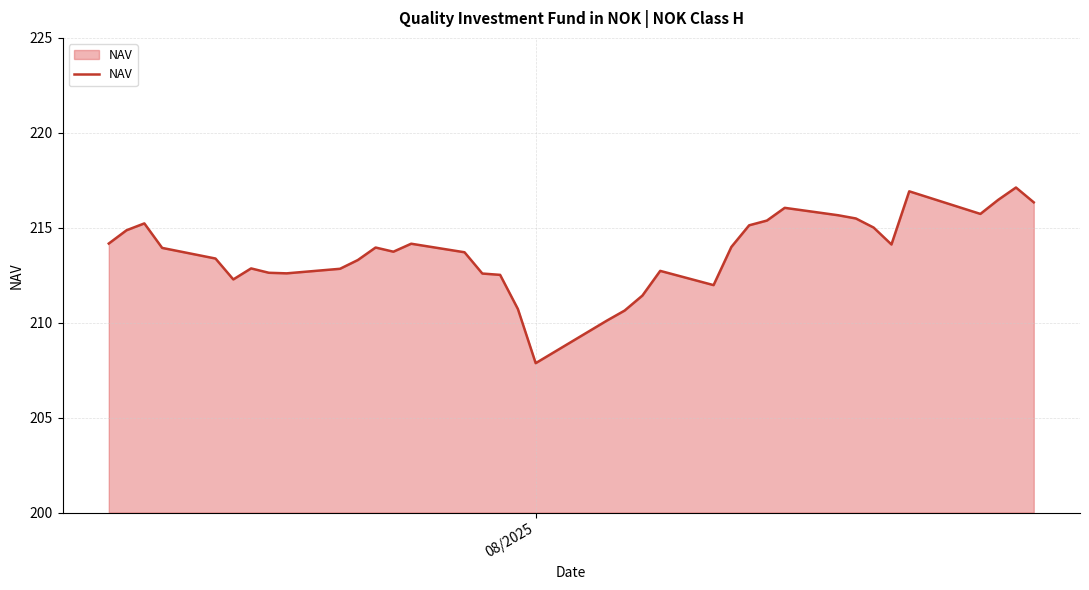

Count the number of categories in the chart.

37